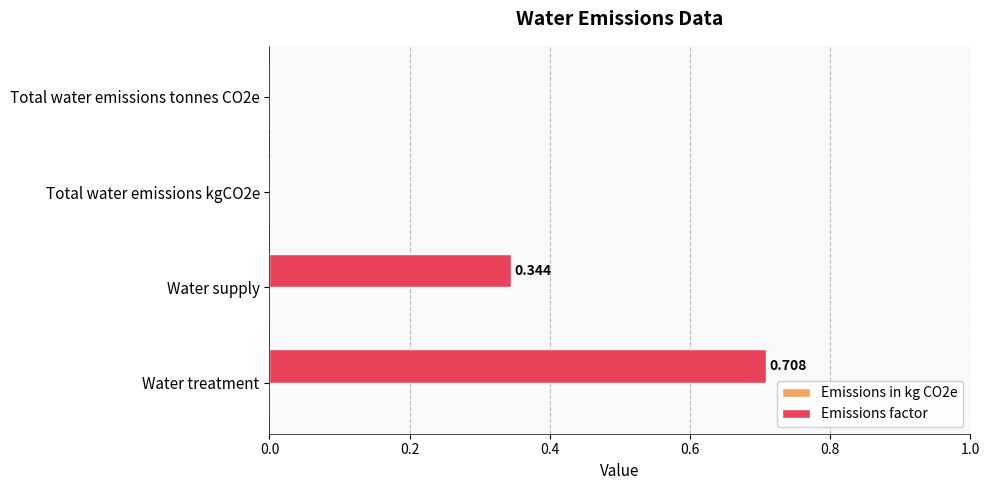

Between Total water emissions kgCO2e and Water treatment, which is larger?

Water treatment